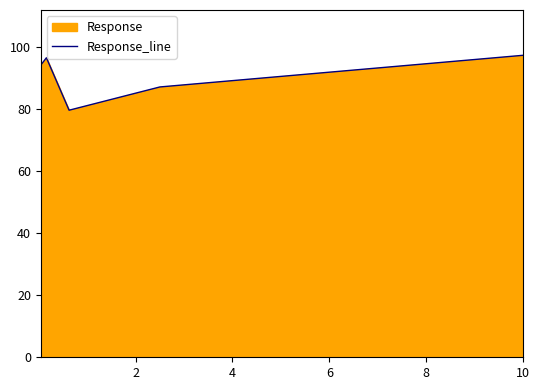

True or false: the data shows 21.3 at 6.

False